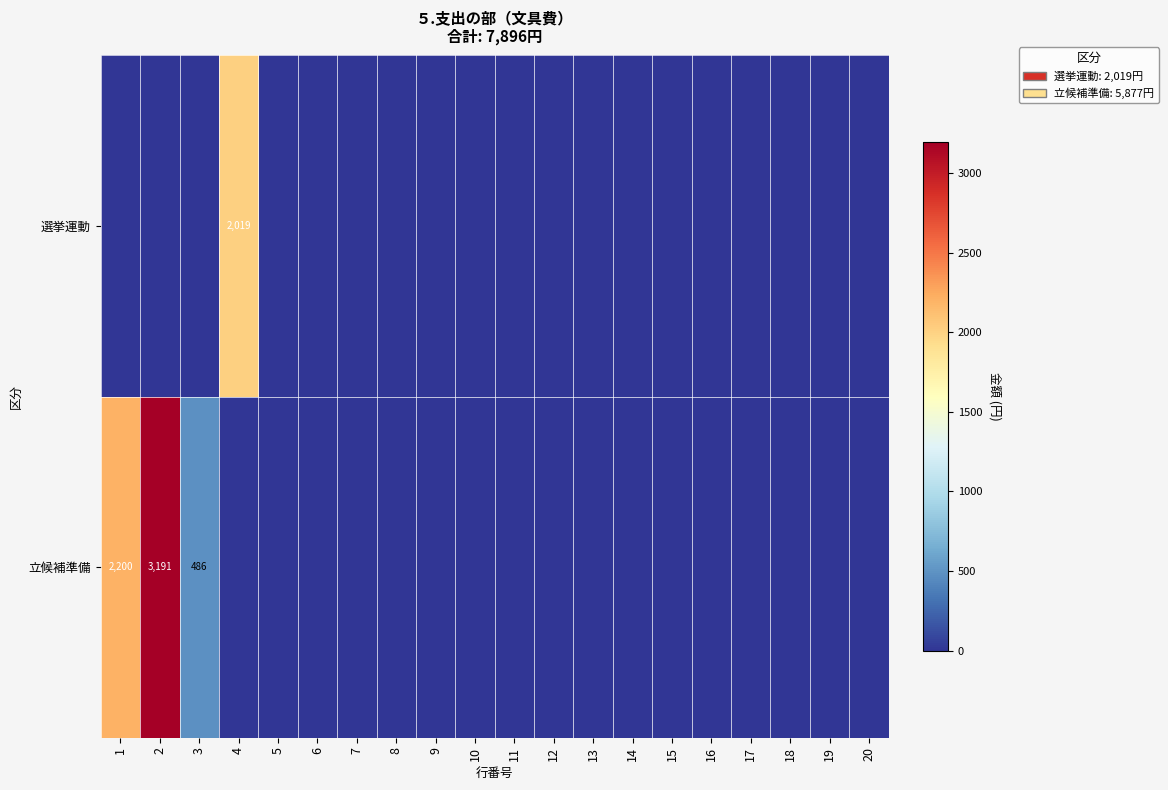

Is the value of 選挙運動 at 9 greater than the value of 立候補準備 at 15?

No